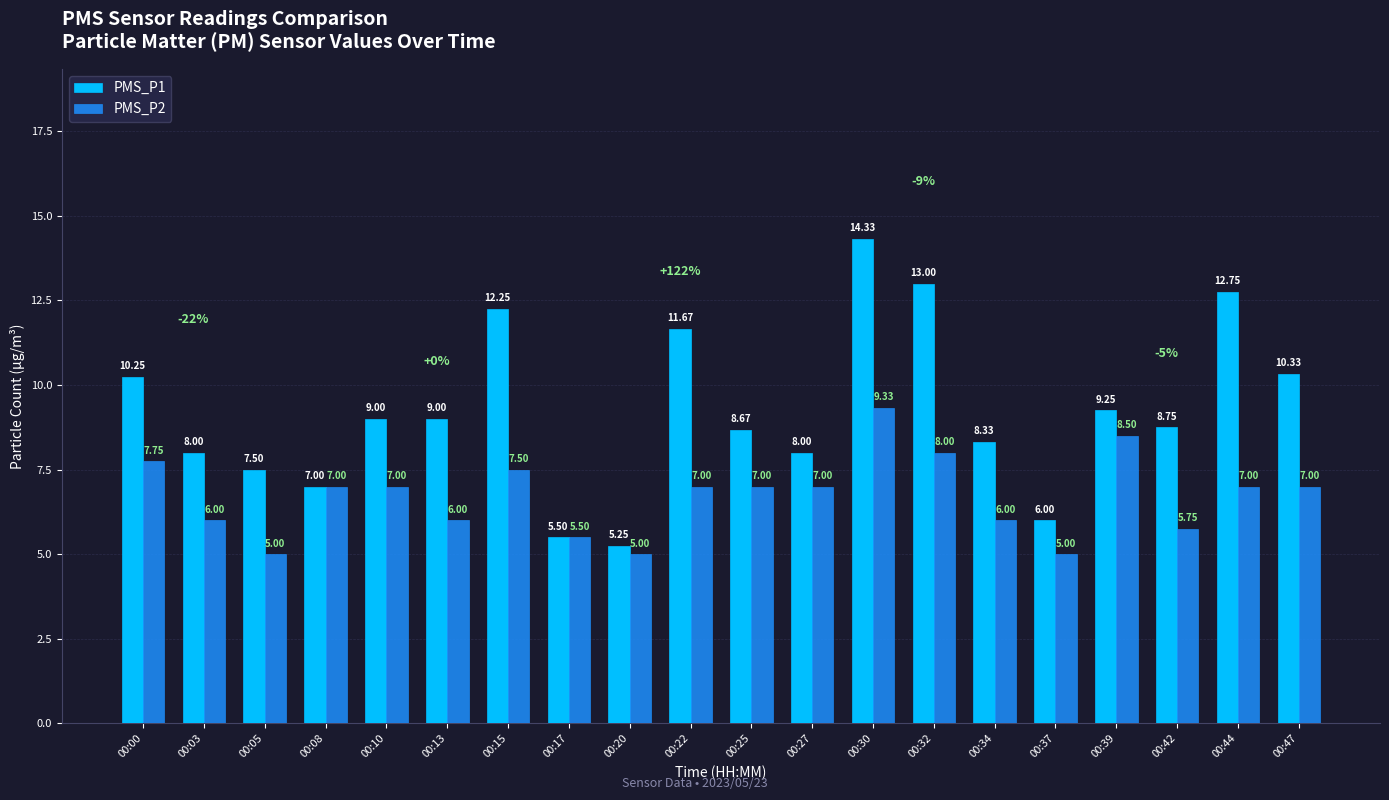

What is the total value across all series at 00:30?

23.7